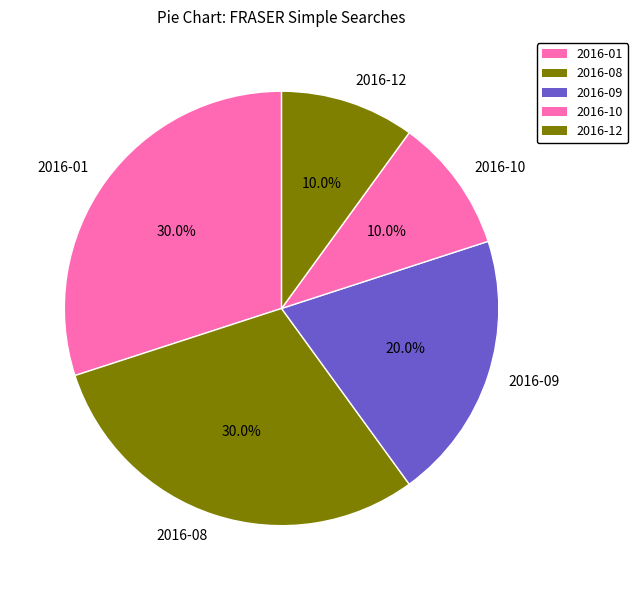

Between 2016-01 and 2016-10, which is larger?

2016-01